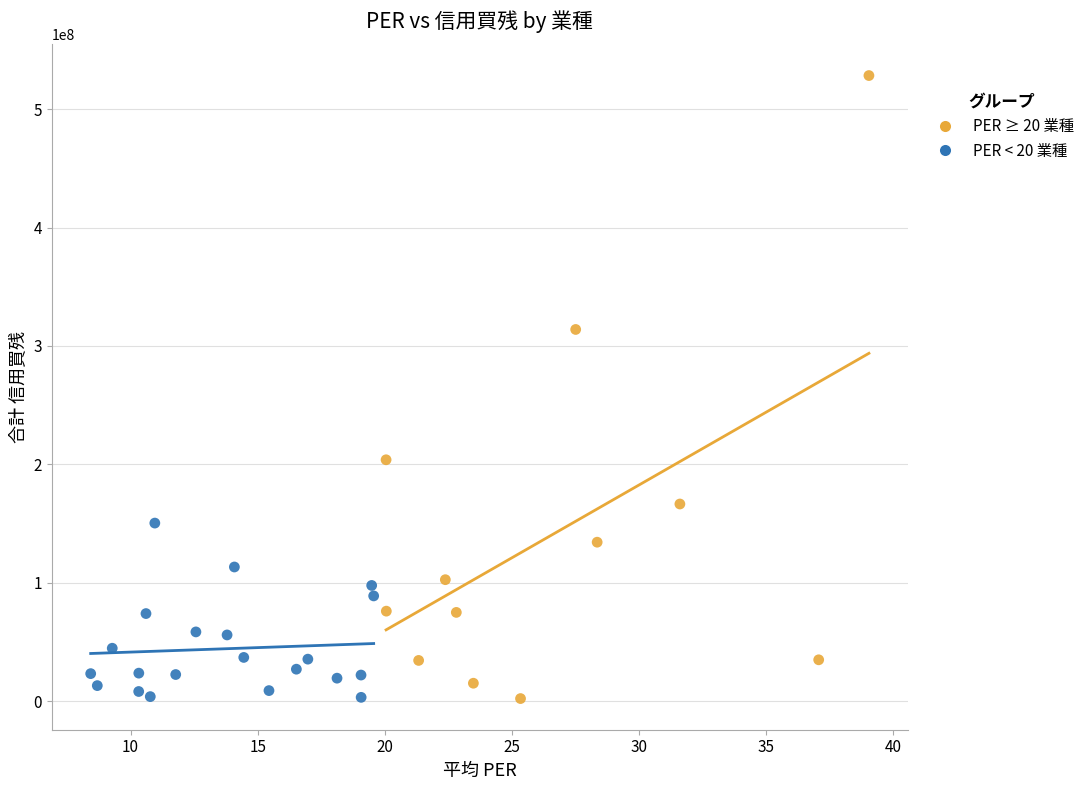

Which series has the largest Y range (max minus min)?

PER ≥ 20 業種